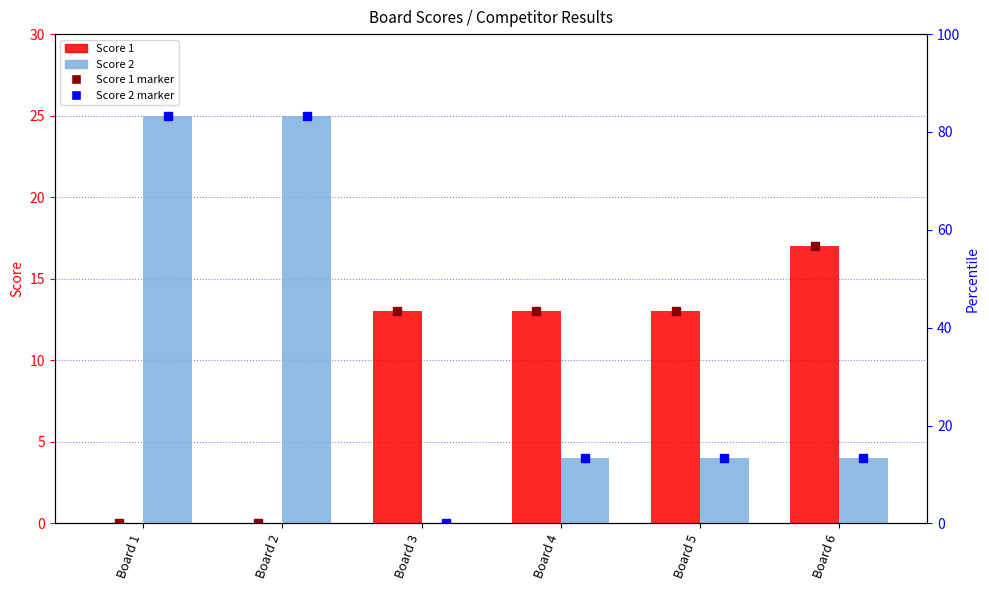

What is the difference between the second highest and second lowest values in the Score 1 series?

13